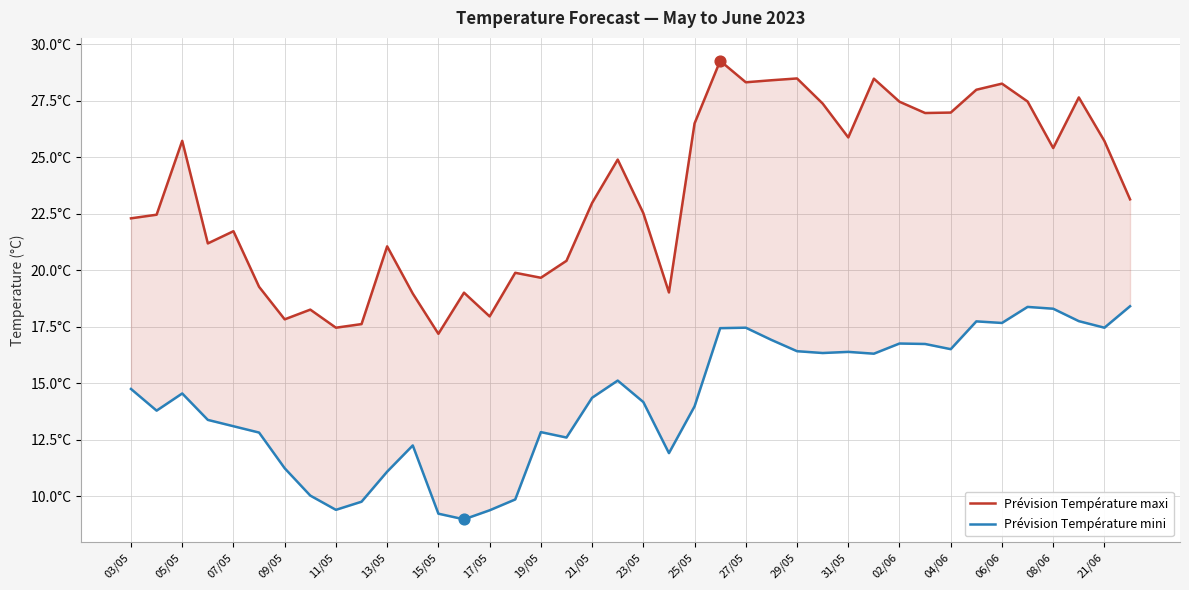

Which series has the largest total across all categories?

Prévision Température maxi